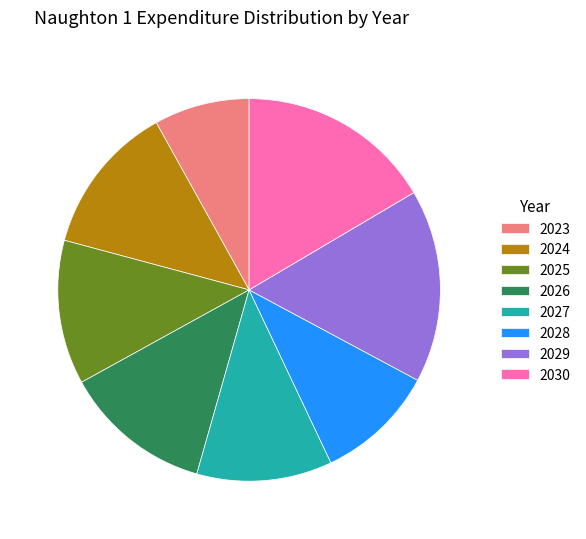

Approximately how many times larger is the value at 2025 compared to 2024?

1.0